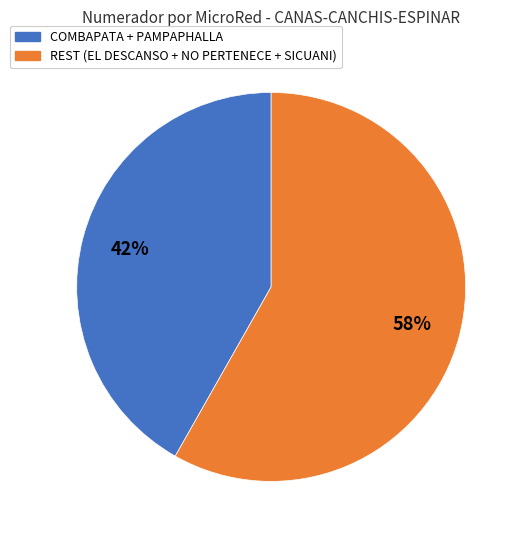

Does any single category account for the majority?

Yes